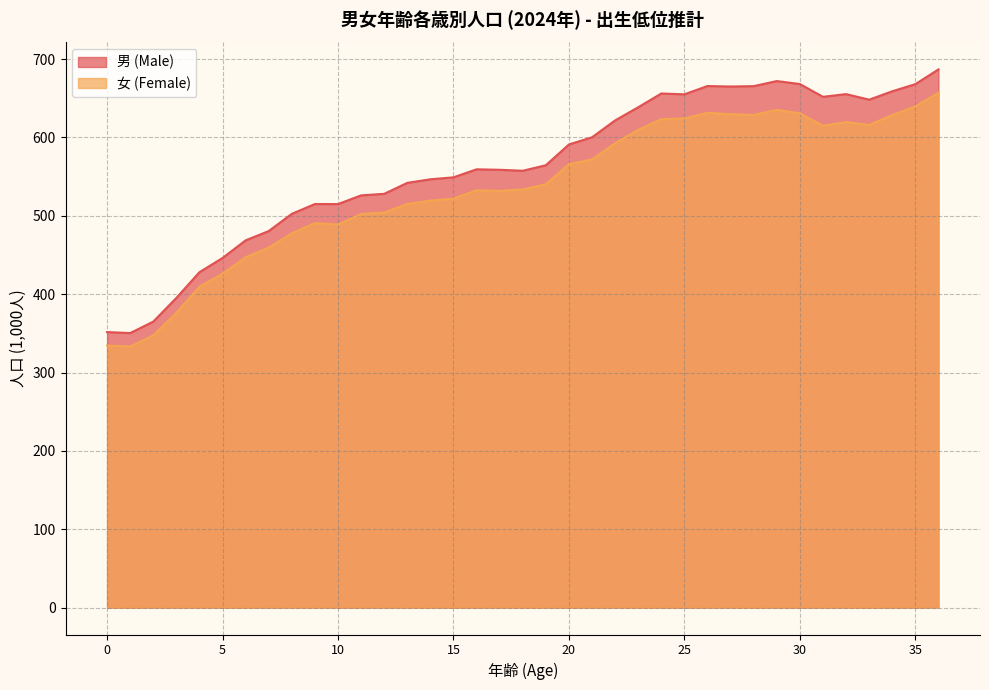

What is the approximate value of 女 (Female) at 31?

614.8